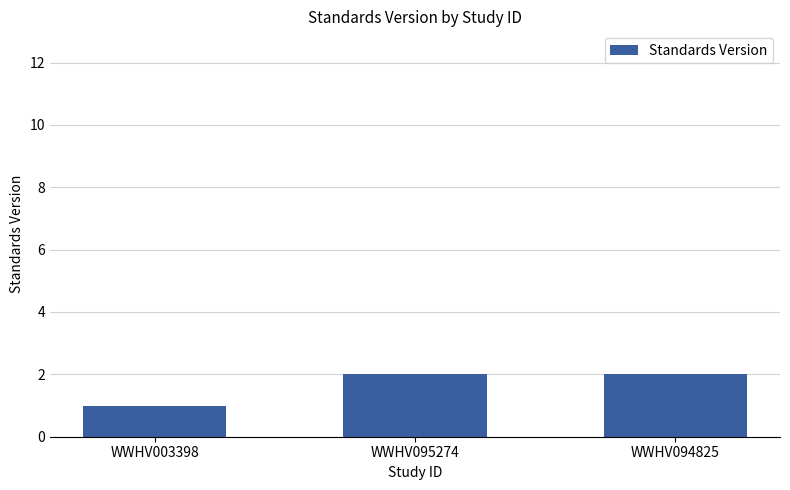

How many values are between 1 and 2?

3